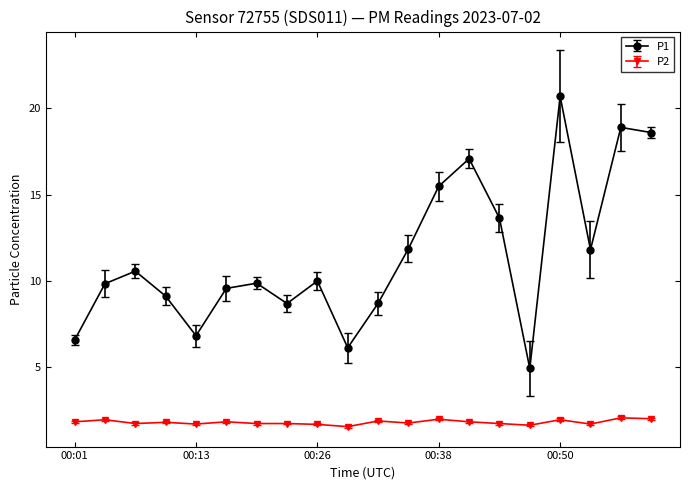

What is the maximum value shown in the chart?

20.7